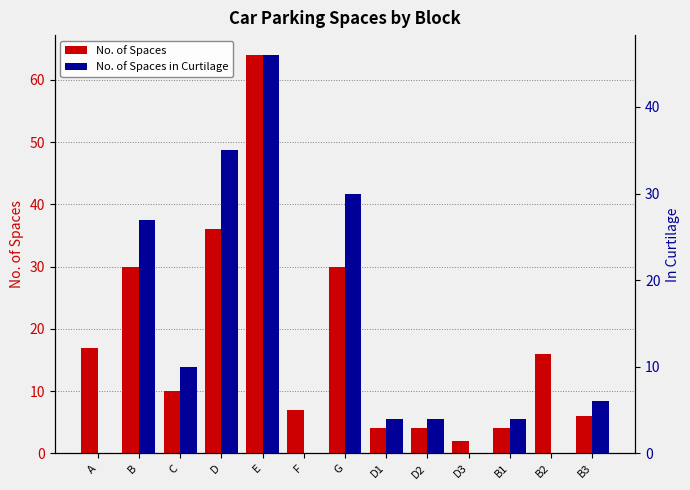

How many values in the No. of Spaces series are below 10?

6